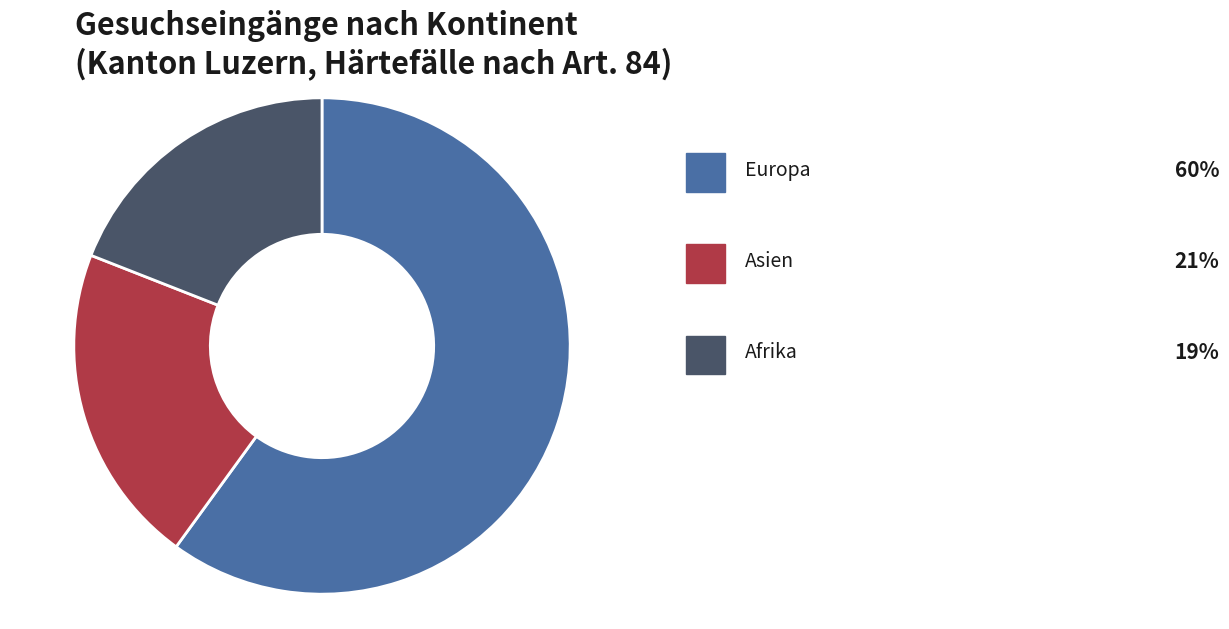

Count the number of slices in the pie.

3